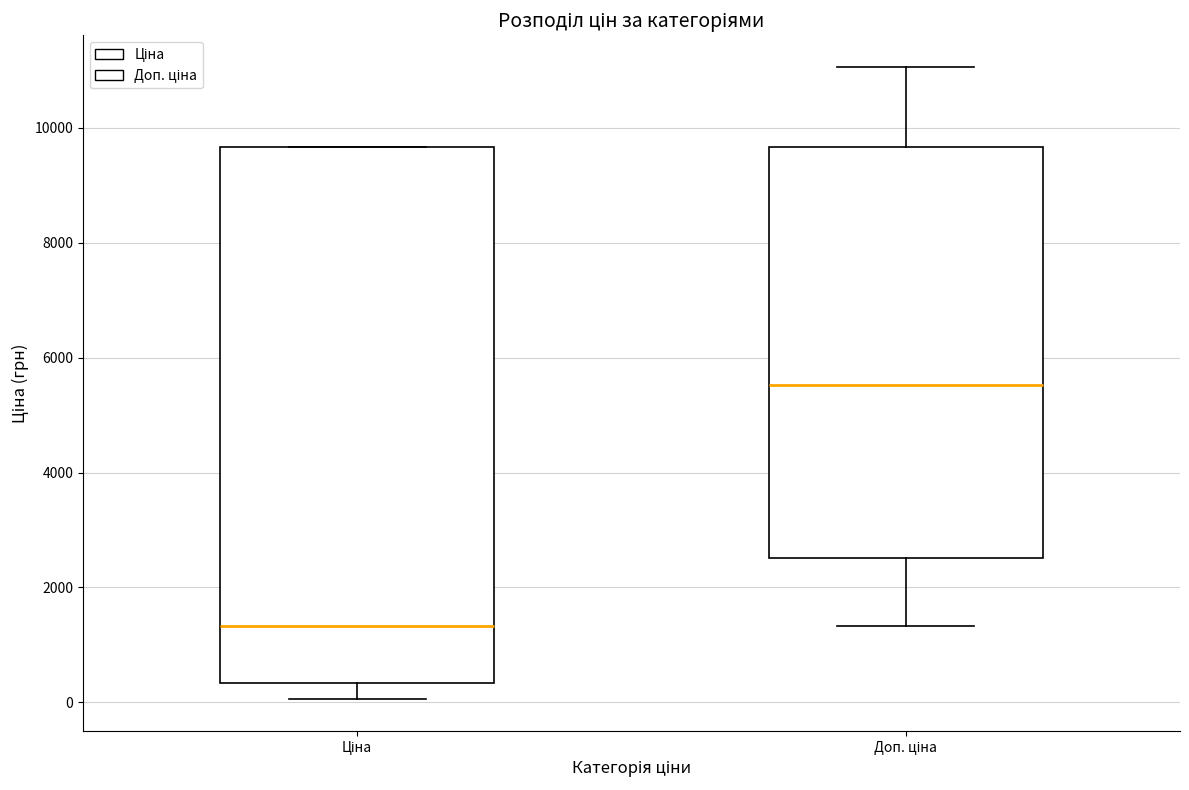

Where does the lower whisker of the box for Ціна end on the y-axis? The values are not printed on the chart, so give them approximately, as read against the axis.

0